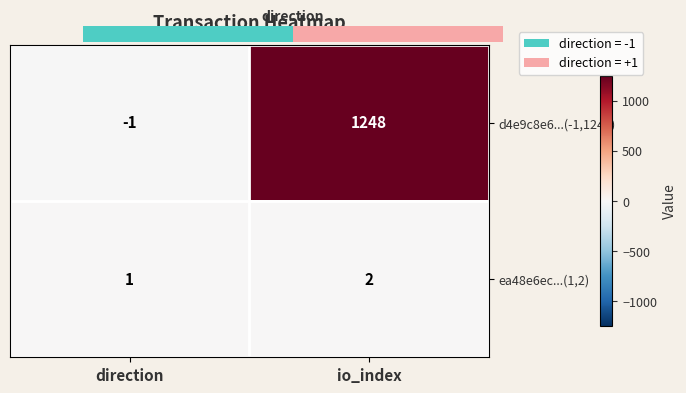

At which label is d4e9c8e6...(-1,1248) closest to 623?

direction